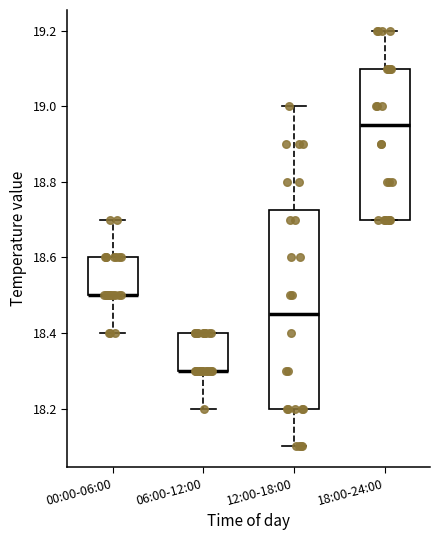

Reading left to right, read every box against the y-axis: the position of its median line, the range the box covers, and the ends of its whiskers. The values are not printed on the chart, so give them approximately, as read against the axis.

00:00-06:00: median 18.50 (drawn on the box's lower edge), box 18.50 to 18.60, whiskers 18.40 to 18.70
06:00-12:00: median 18.30 (drawn on the box's lower edge), box 18.30 to 18.40, whiskers 18.20 to 18.40
12:00-18:00: median 18.46, box 18.20 to 18.72, whiskers 18.10 to 19.00
18:00-24:00: median 18.96, box 18.70 to 19.10, whiskers 18.70 to 19.20